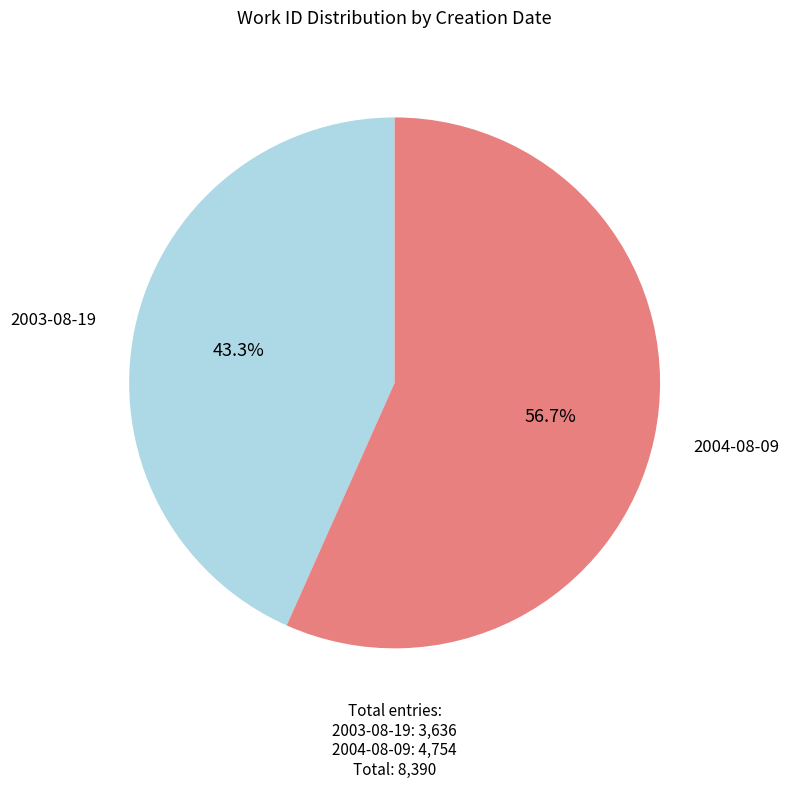

What percentage is the 2004-08-09 slice, to the nearest percent?

57%